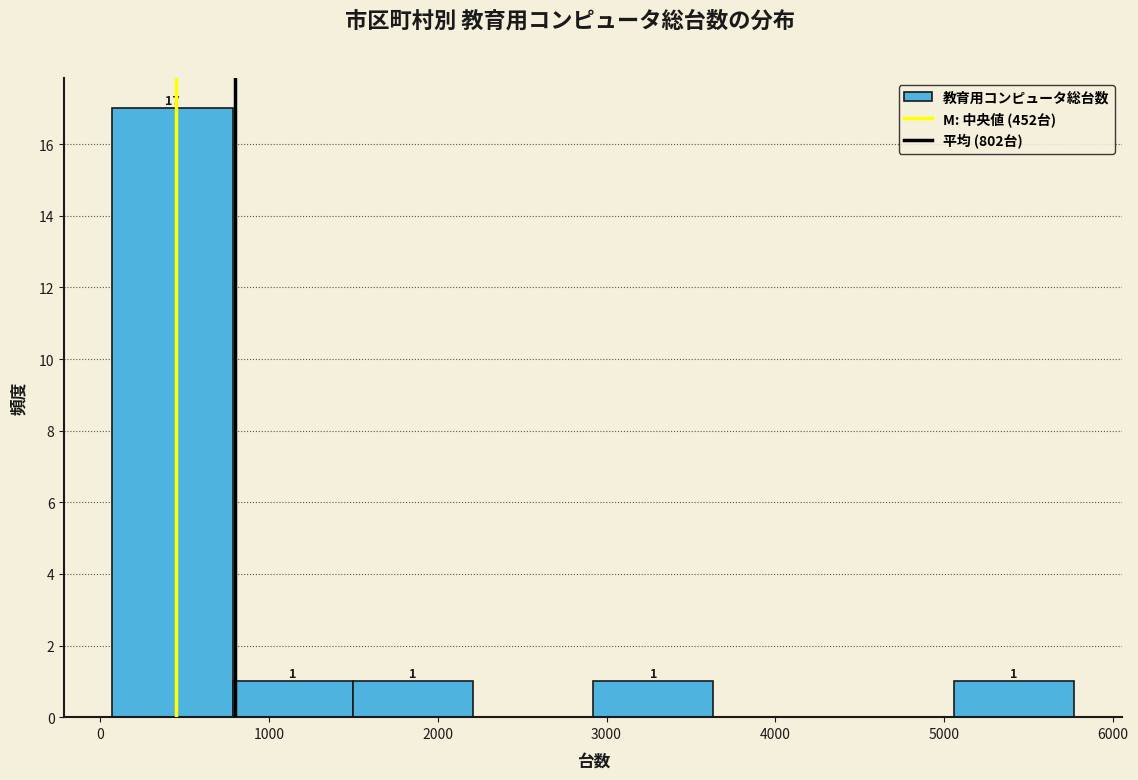

Which range on the x-axis has the tallest bar?

100 to 800